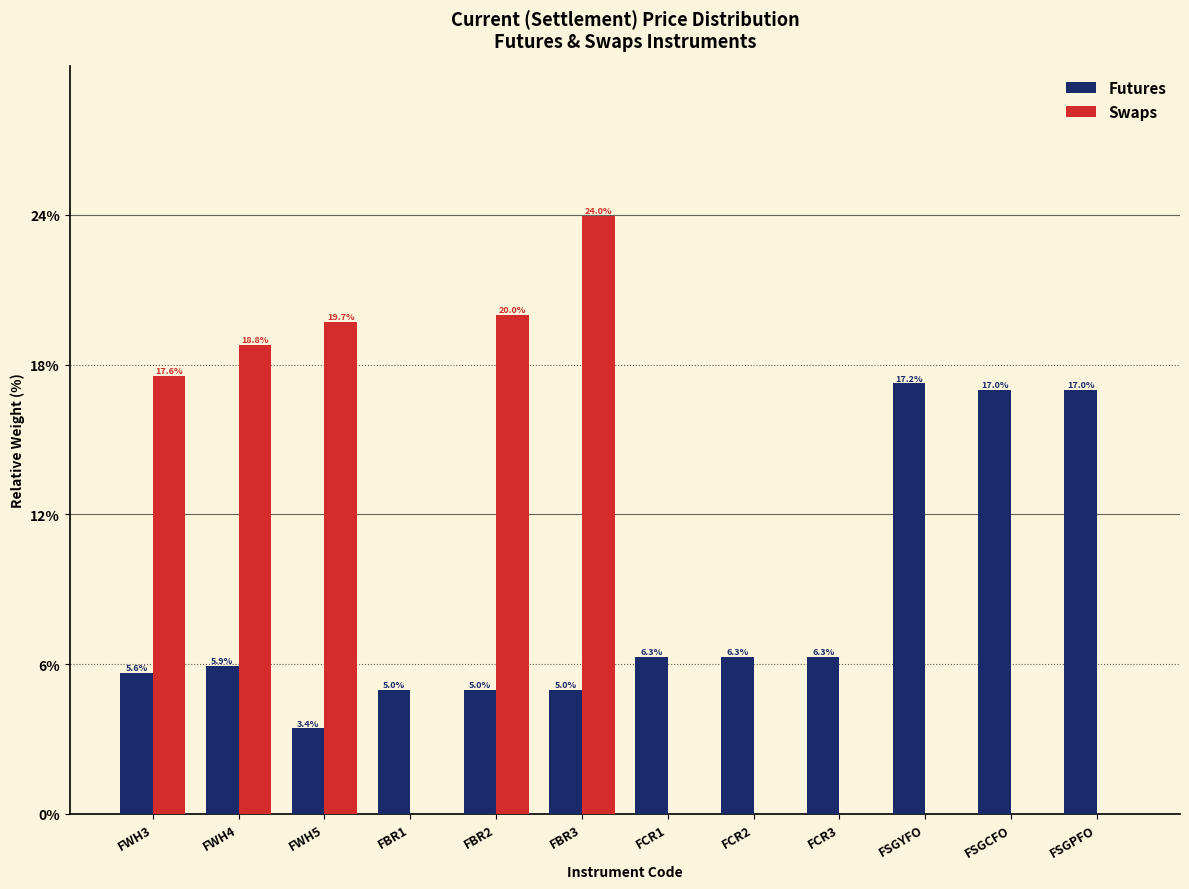

Reading left to right, extract all data points from this chart.

Futures: FWH3=5.6	FWH4=5.9	FWH5=3.4	FBR1=5.0	FBR2=5.0	FBR3=5.0	FCR1=6.3	FCR2=6.3	FCR3=6.3	FSGYFO=17.2	FSGCFO=17.0	FSGPFO=17.0
Swaps: FWH3=17.6	FWH4=18.8	FWH5=19.7	FBR1=0.0	FBR2=20.0	FBR3=24.0	FCR1=0.0	FCR2=0.0	FCR3=0.0	FSGYFO=0.0	FSGCFO=0.0	FSGPFO=0.0